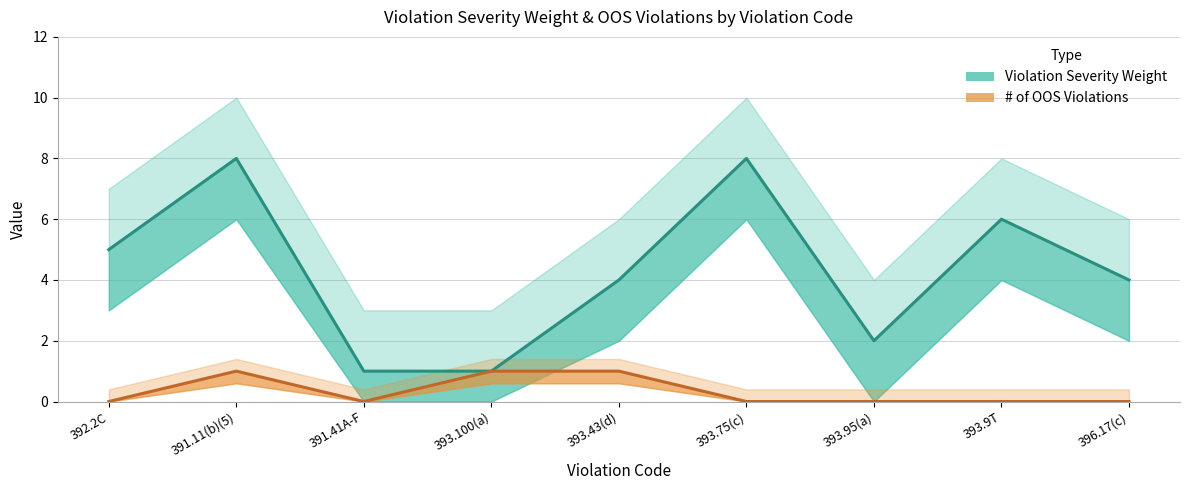

The Violation Severity Weight series shows 1 at 393.100(a). True or false?

True